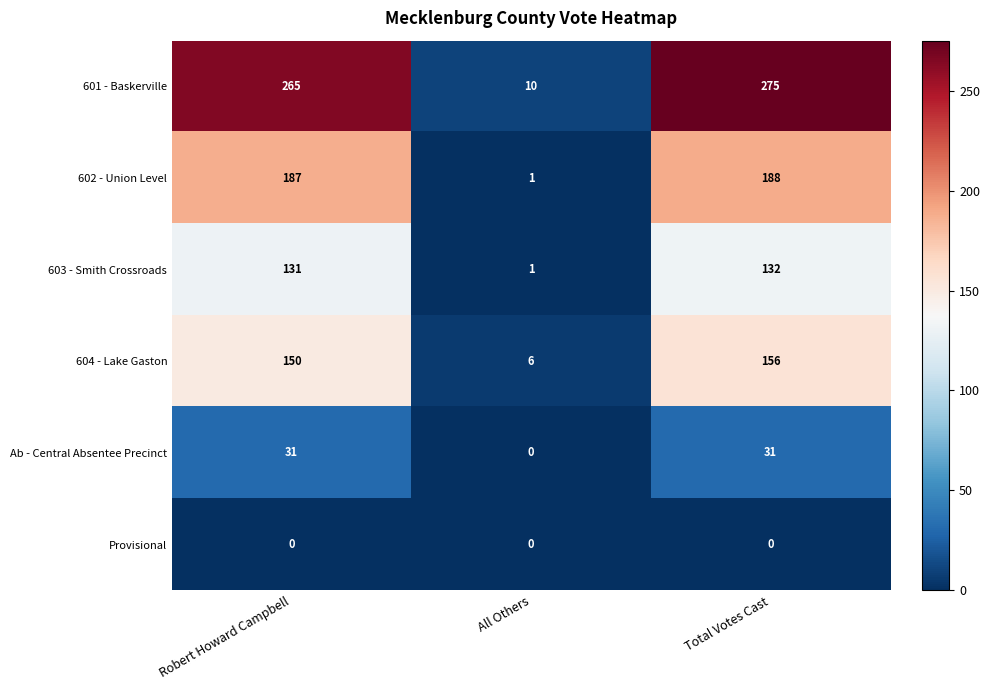

Count the number of data series in this chart.

6